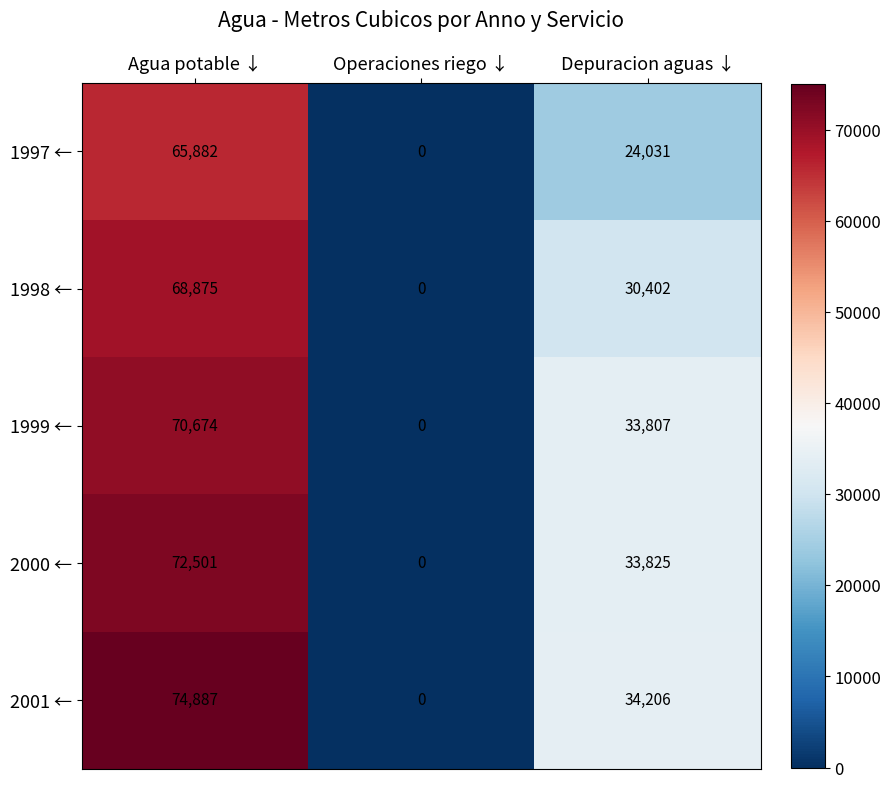

Which series has the widest spread of values?

2001 ←